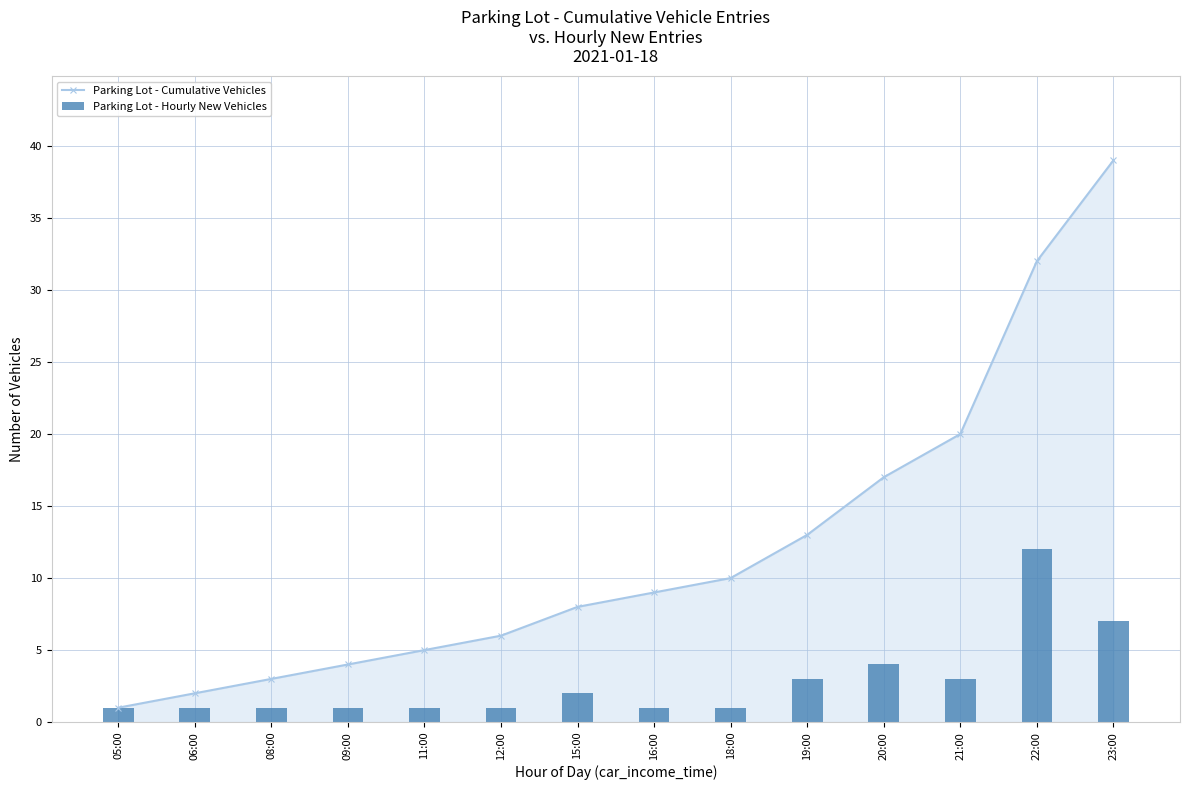

The value of Parking Lot - Cumulative Vehicles at 16:00 is 9. True or false?

True